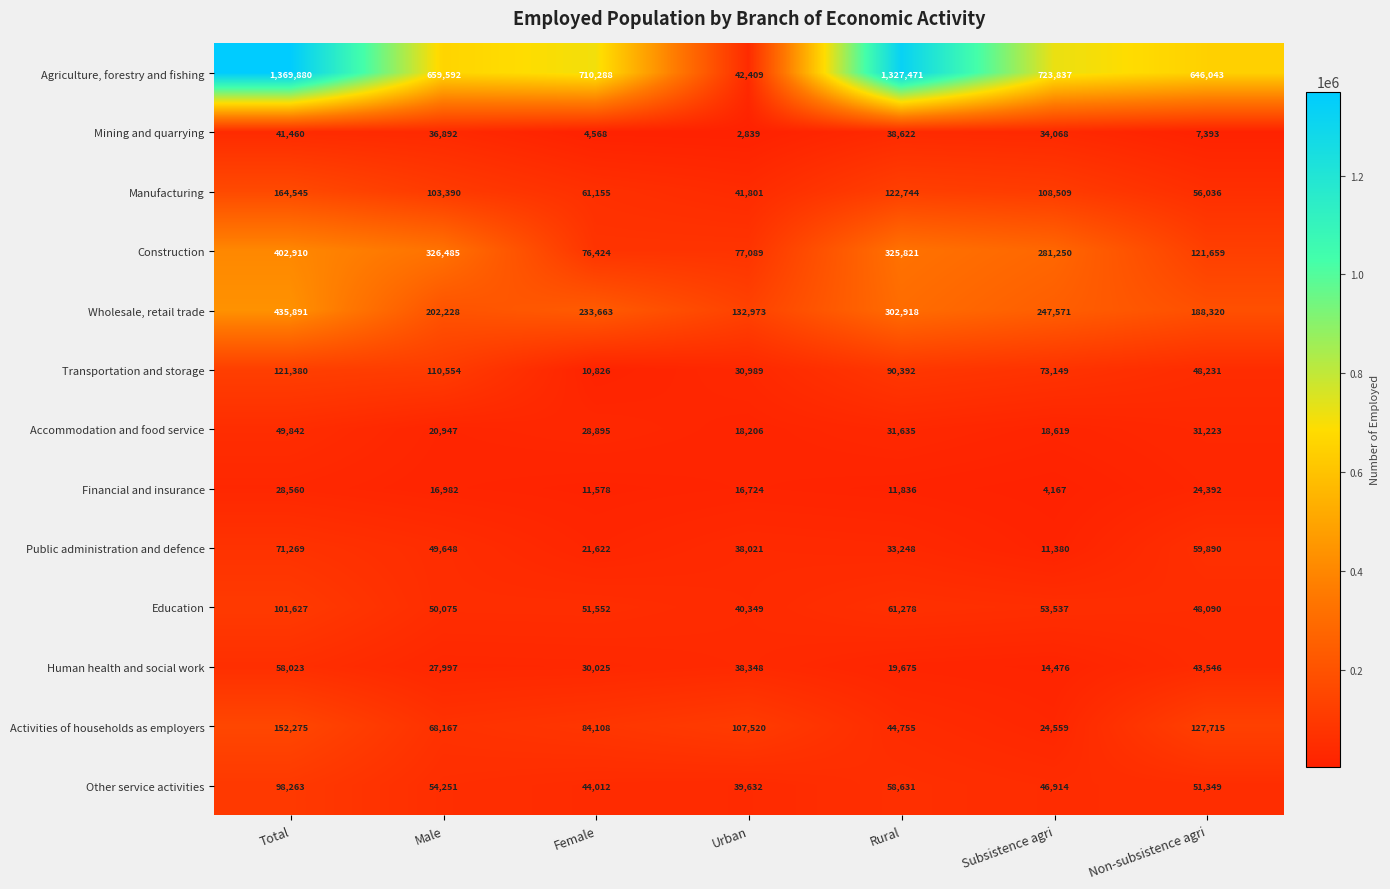

What is the total value across all series at Urban?

626900